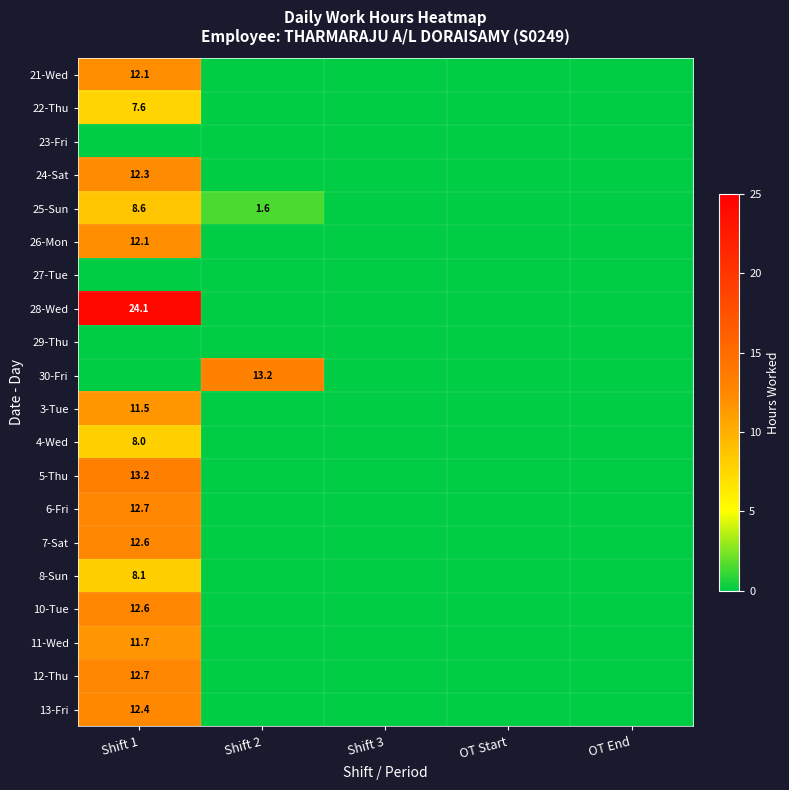

The 8-Sun series shows 4.1 at Shift 1. True or false?

False